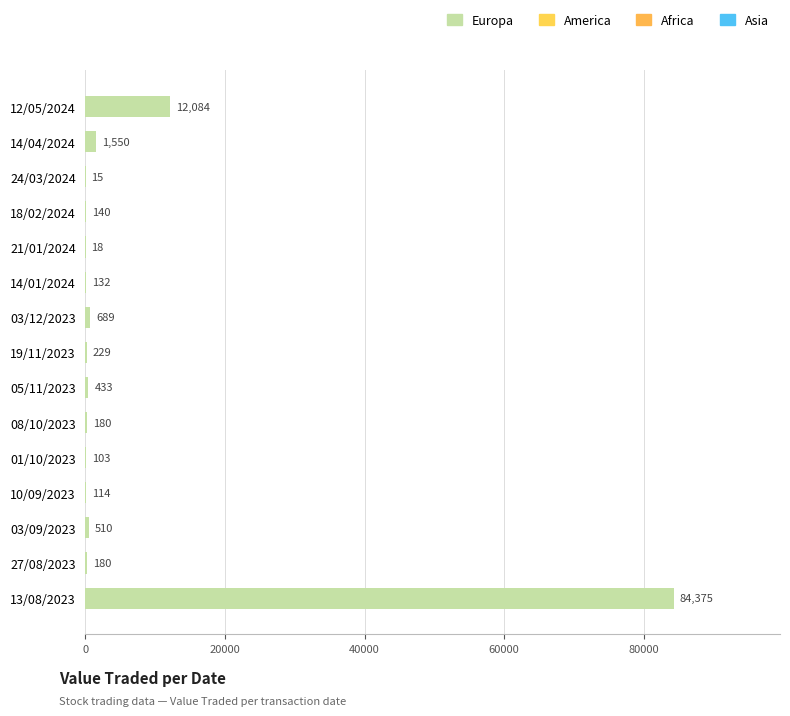

At which label is the value closest to 42195?

12/05/2024